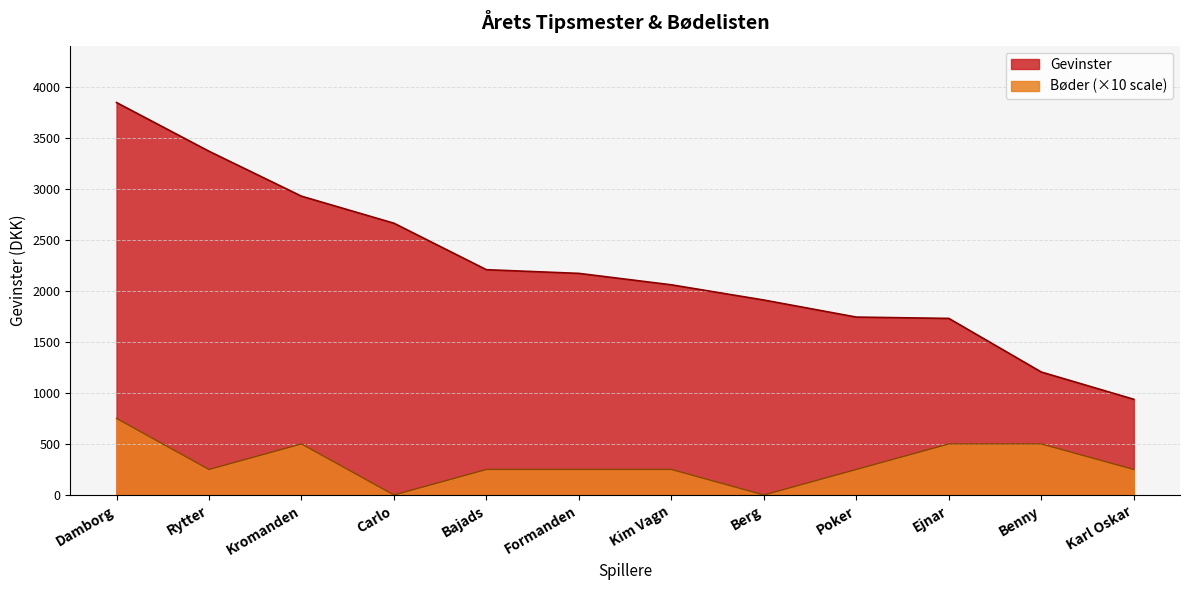

Rank the series by their maximum value, from highest to lowest.

Gevinster, Bøder (×10 scale)